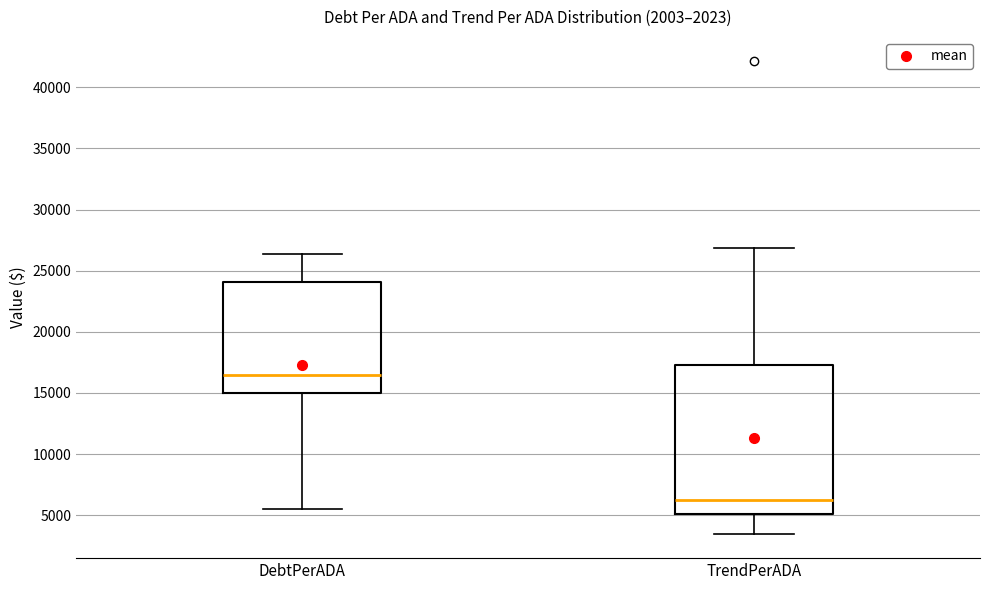

Where does the median line of the box for TrendPerADA sit on the y-axis? The values are not printed on the chart, so give them approximately, as read against the axis.

6000